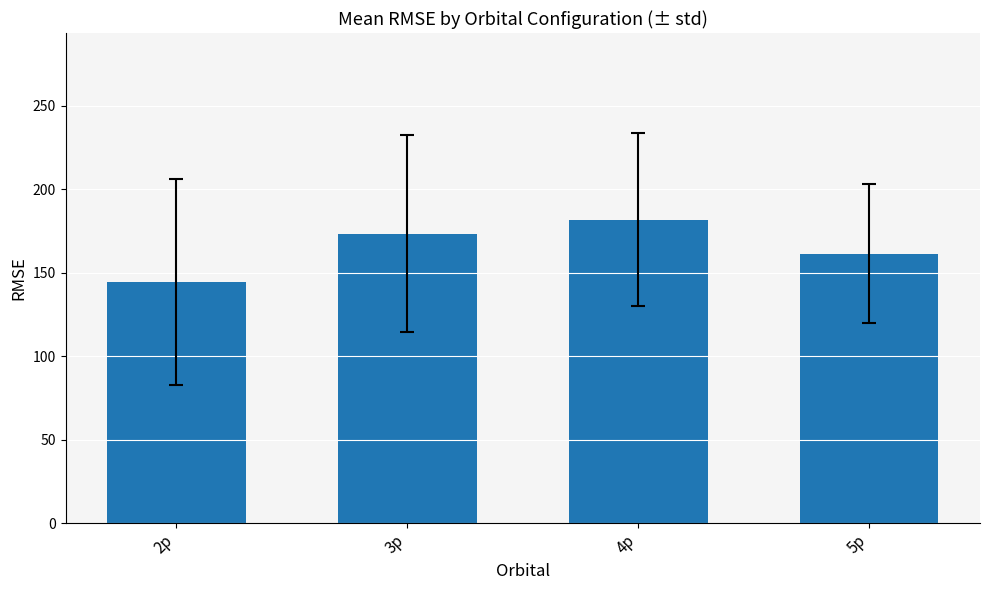

List the labels in order of value, largest first.

4p, 3p, 5p, 2p